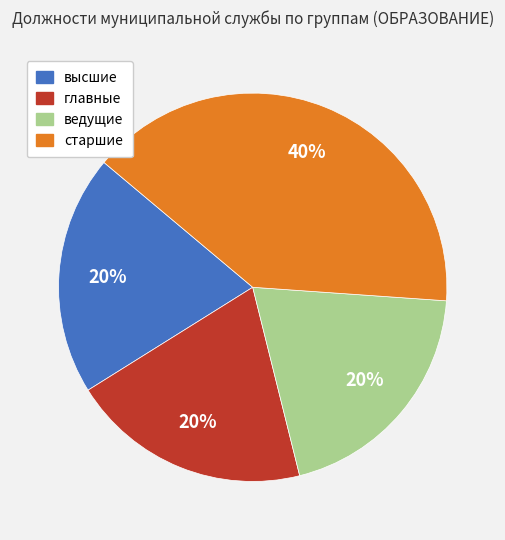

How many slices are in this pie chart?

4